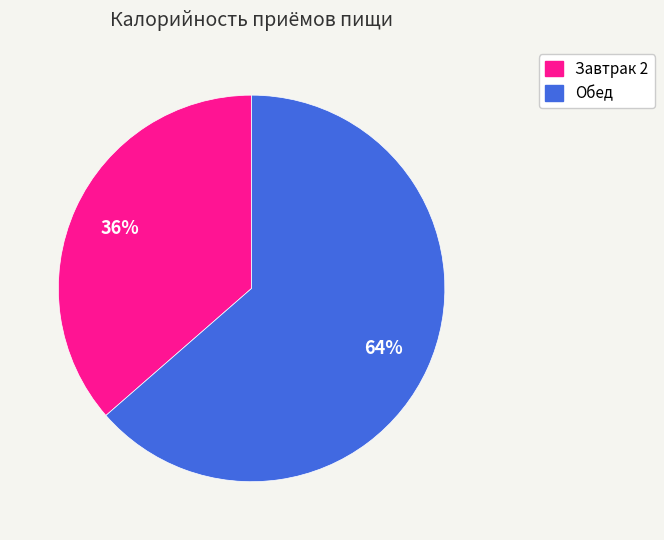

Which has a higher value, Обед or Завтрак 2?

Обед